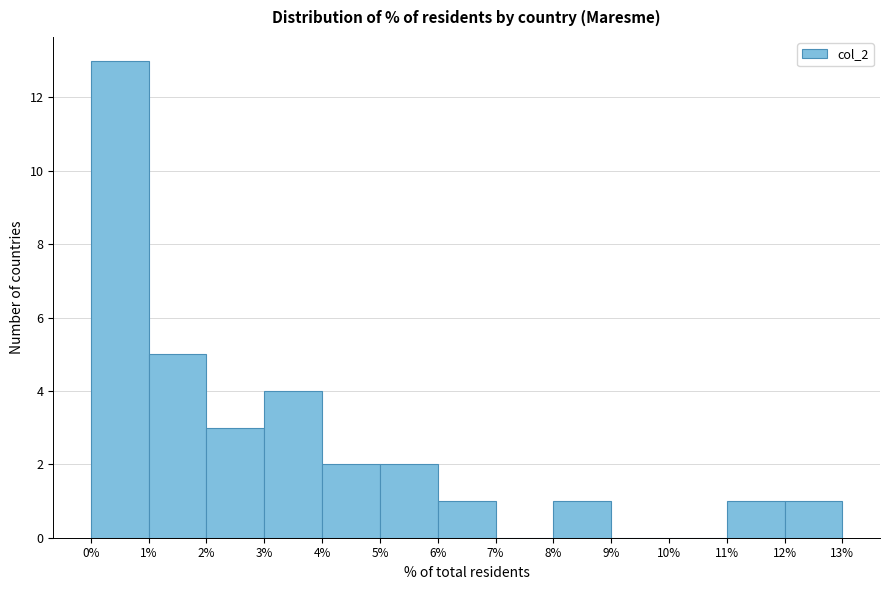

Reading left to right, list every bar in this chart as the range it spans on the x-axis followed by its height. The values are not printed on the chart, so give them approximately, as read against the axis.

0% to 1%: 13
1% to 2%: 5
2% to 3%: 3
3% to 4%: 4
4% to 5%: 2
5% to 6%: 2
6% to 7%: 1
7% to 8%: 0
8% to 9%: 1
9% to 10%: 0
10% to 11%: 0
11% to 12%: 1
12% to 13%: 1